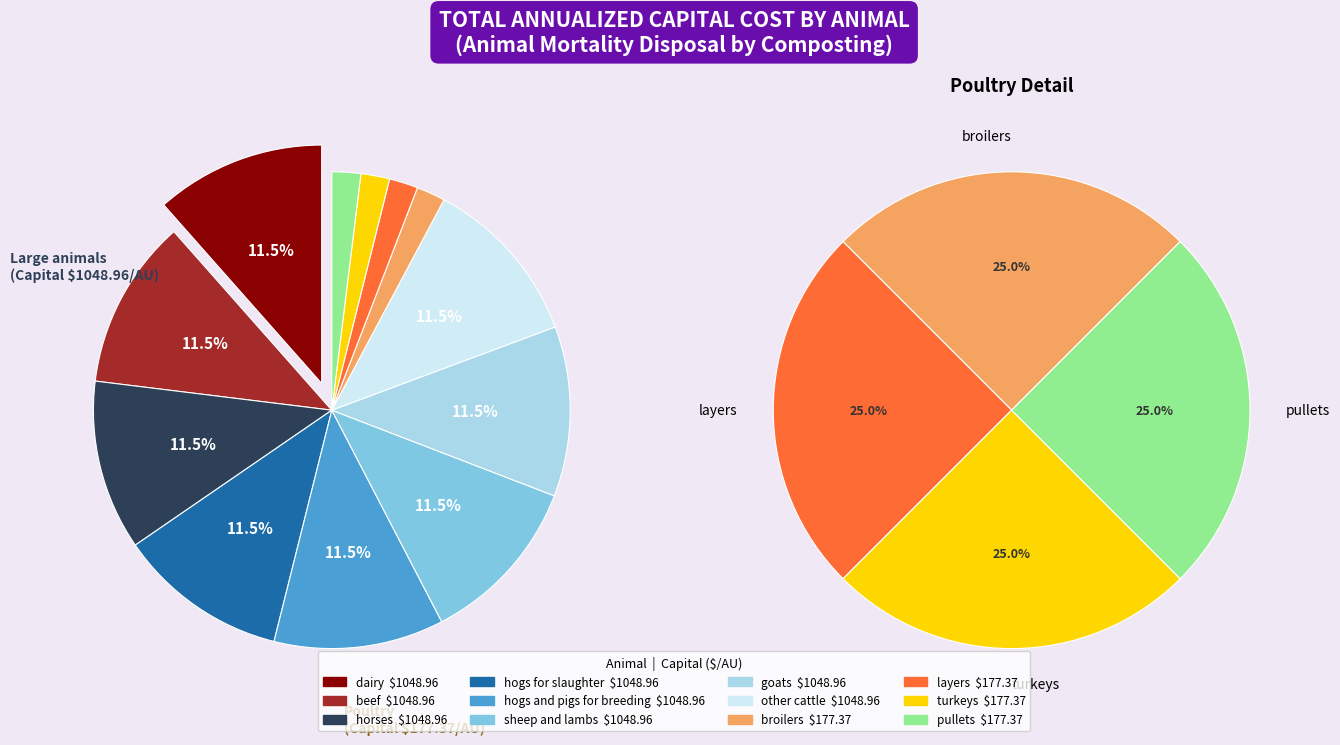

How many segments does this pie chart have?

12